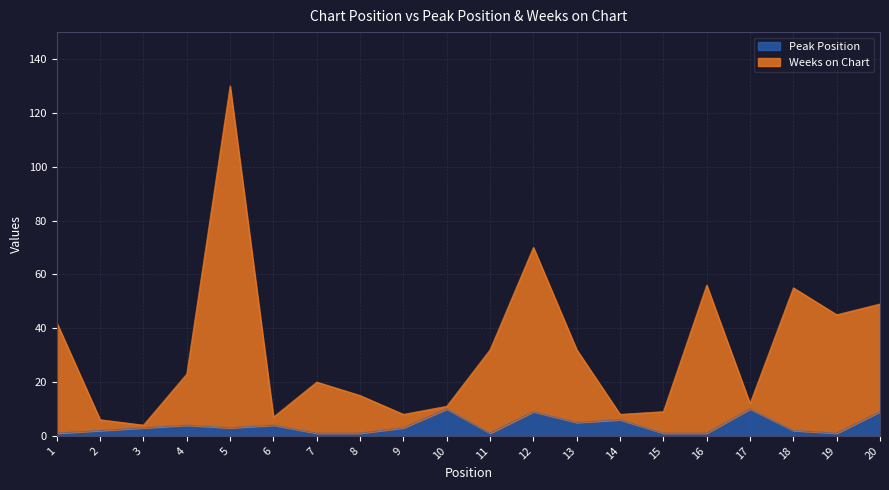

True or false: Peak Position and Weeks on Chart intersect in this chart.

False